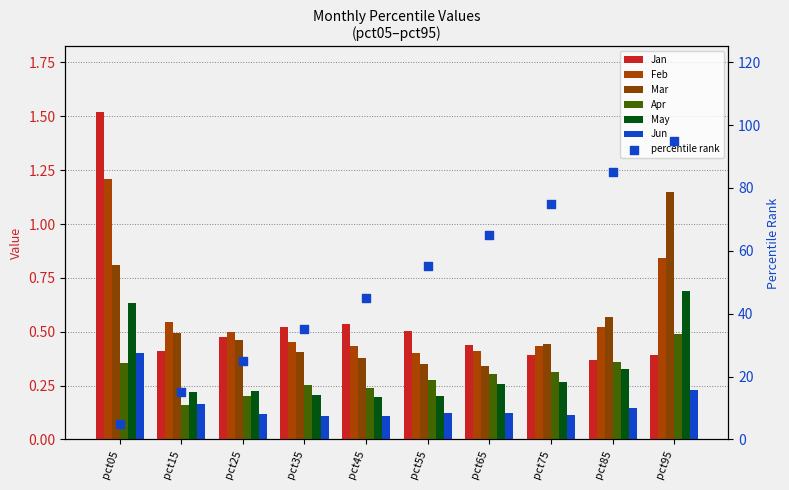

Which series has the widest spread of Y values?

Jan